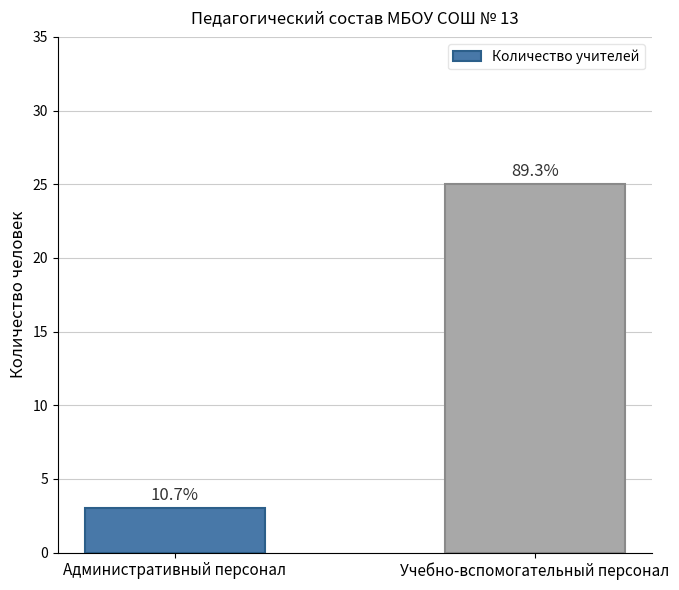

Which label corresponds to the smallest value in the chart?

Административный персонал